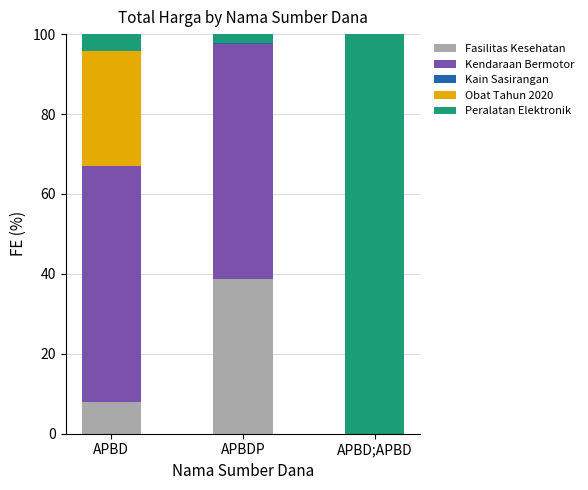

How many series are shown in this chart?

5